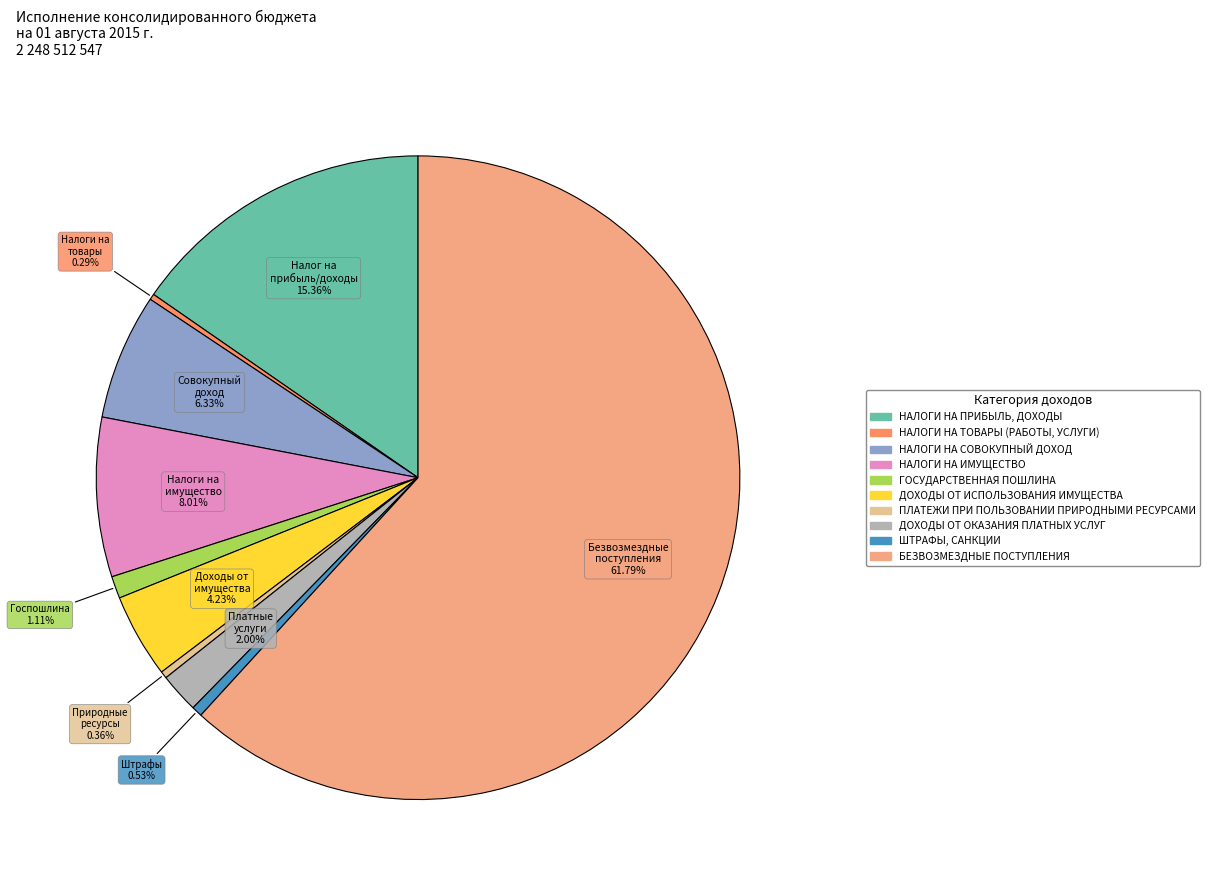

True or false: НАЛОГИ НА ПРИБЫЛЬ, ДОХОДЫ accounts for 8% of the total.

False